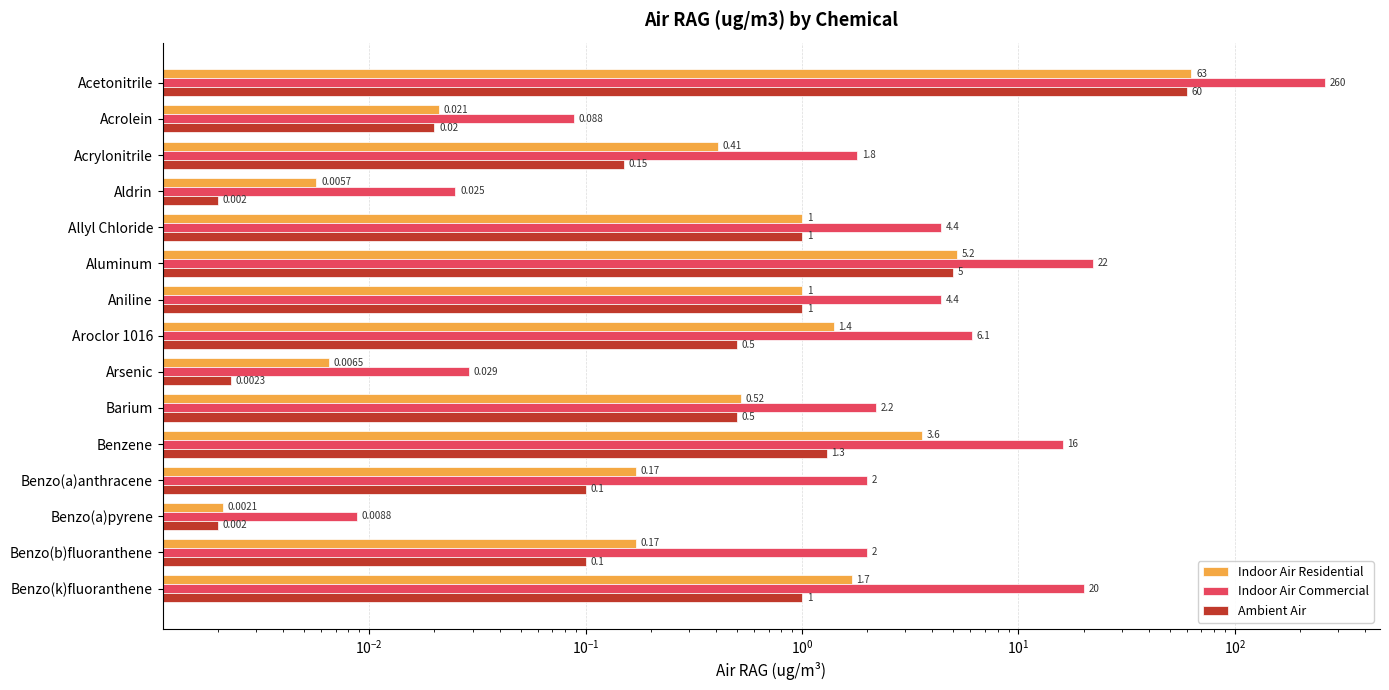

Reading left to right, extract all data points from this chart.

Indoor Air Residential: 63.0	0.0	0.4	0.0	1.0	5.2	1.0	1.4	0.0	0.5	3.6	0.2	0.0	0.2	1.7
Indoor Air Commercial: 260.0	0.1	1.8	0.0	4.4	22.0	4.4	6.1	0.0	2.2	16.0	2.0	0.0	2.0	20.0
Ambient Air: 60.0	0.0	0.1	0.0	1.0	5.0	1.0	0.5	0.0	0.5	1.3	0.1	0.0	0.1	1.0